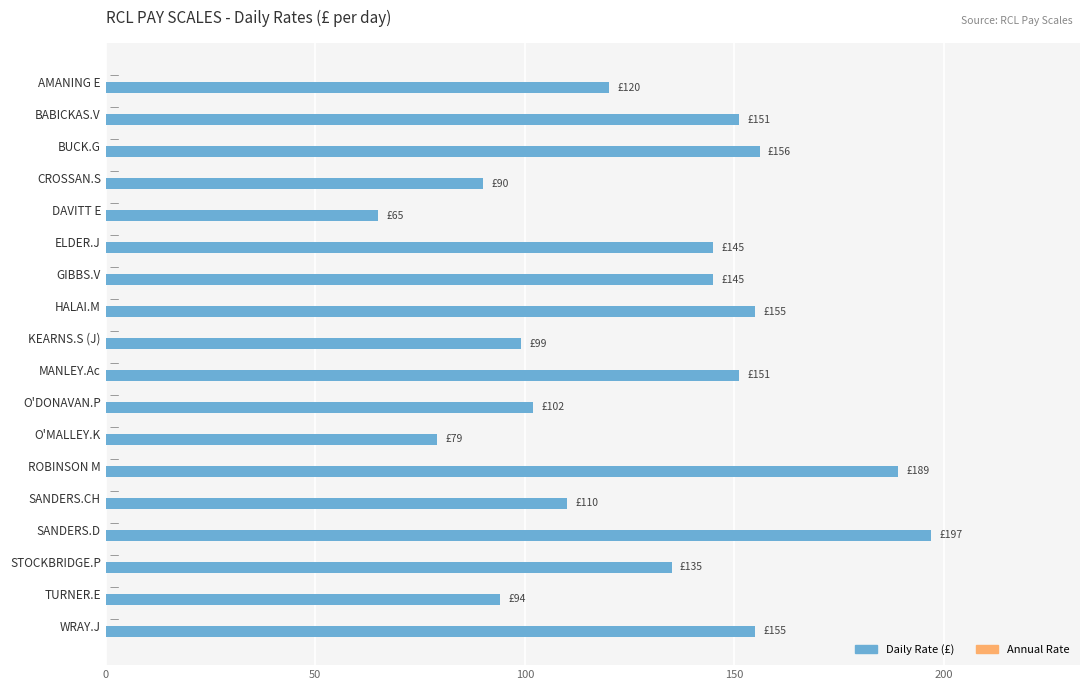

Is it true that the value at HALAI.M is 256?

False